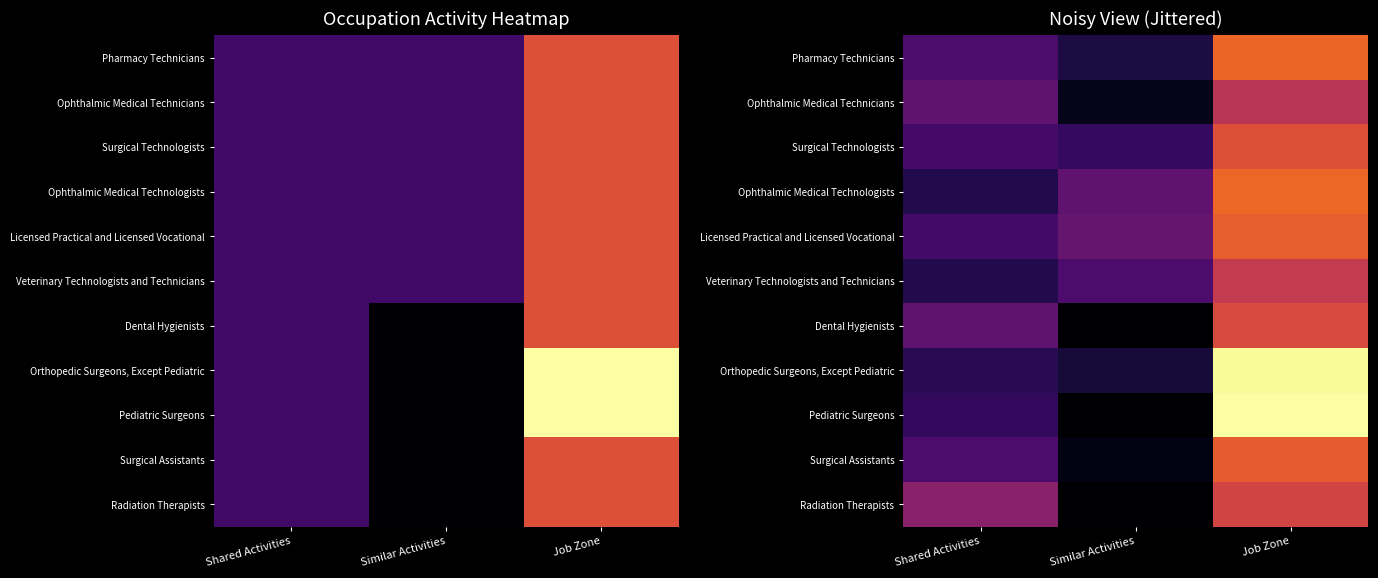

Rank the series by their maximum value, from highest to lowest.

Pediatric Surgeons, Orthopedic Surgeons, Except Pediatric, Ophthalmic Medical Technologists, Pharmacy Technicians, Licensed Practical and Licensed Vocational, Surgical Assistants, Surgical Technologists, Dental Hygienists, Radiation Therapists, Veterinary Technologists and Technicians, Ophthalmic Medical Technicians